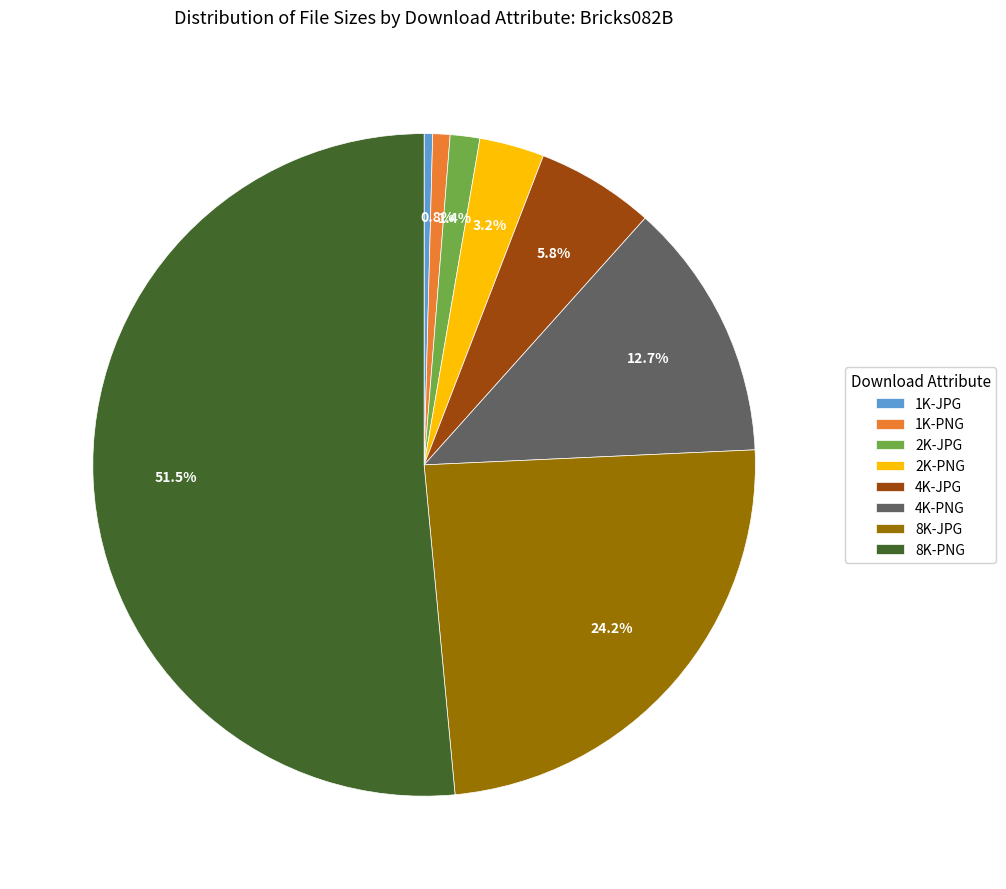

Which slice is the largest?

8K-PNG